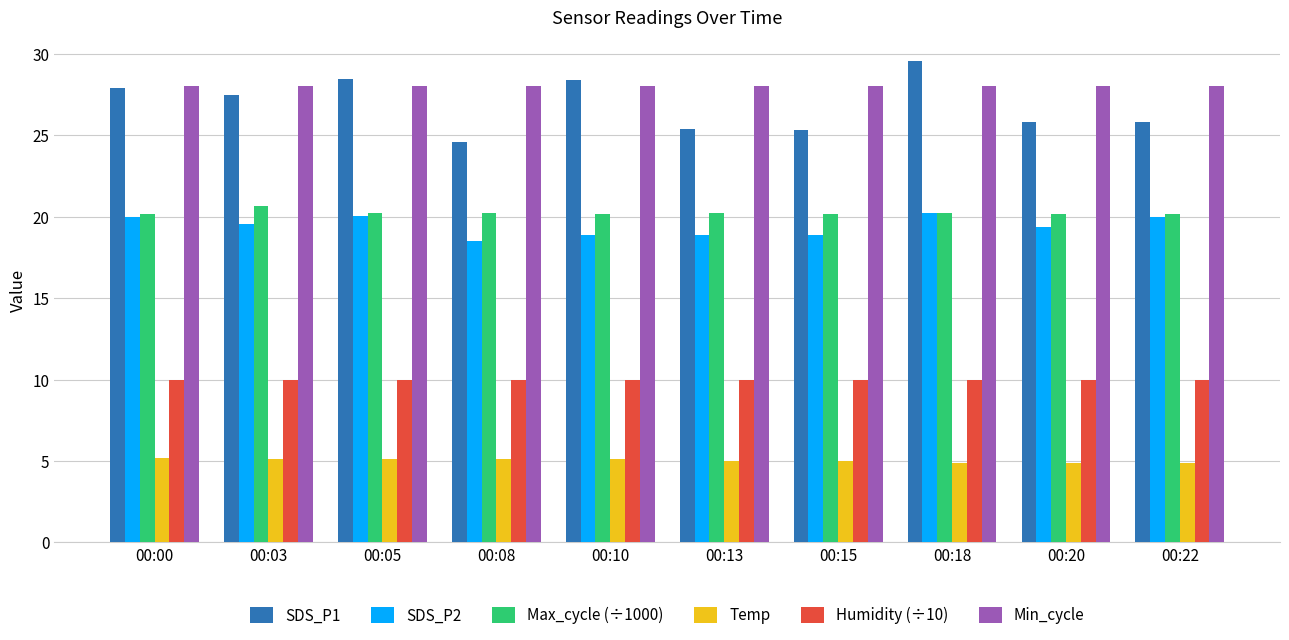

What is the total value across all series at 00:15?

107.3